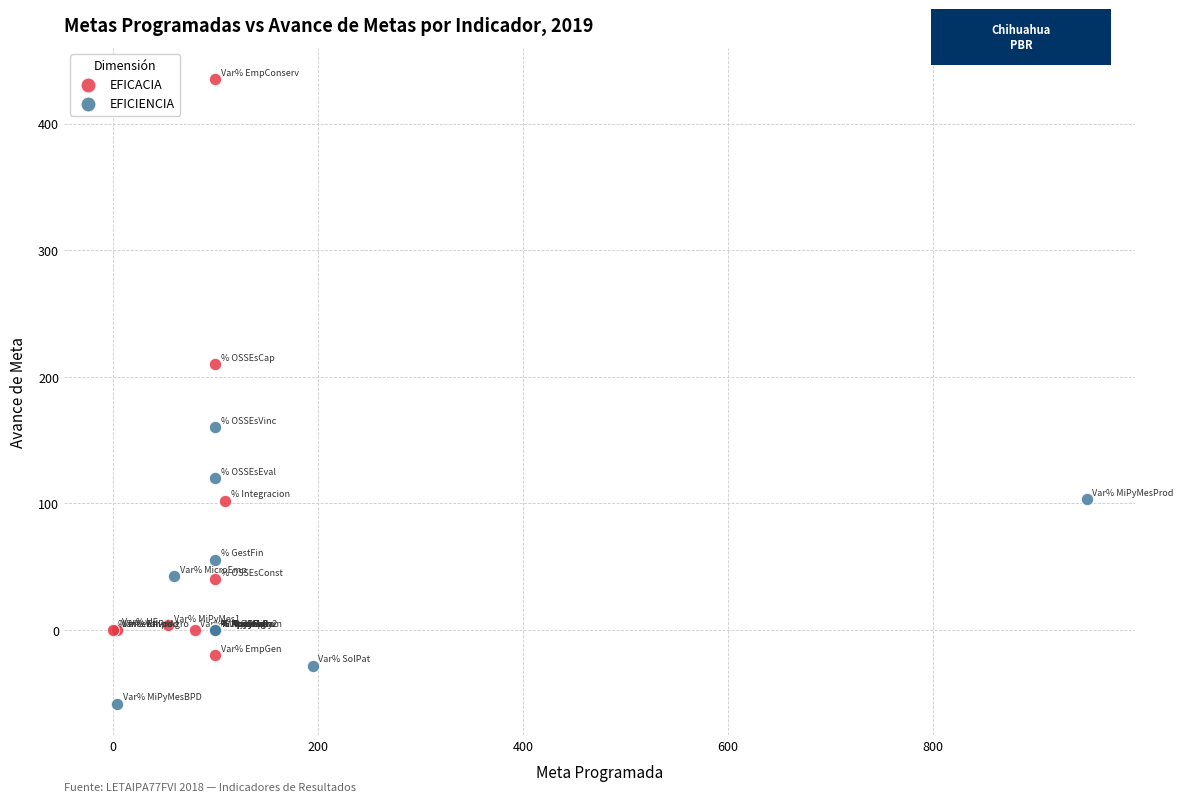

Which series contains the highest Y value?

EFICACIA